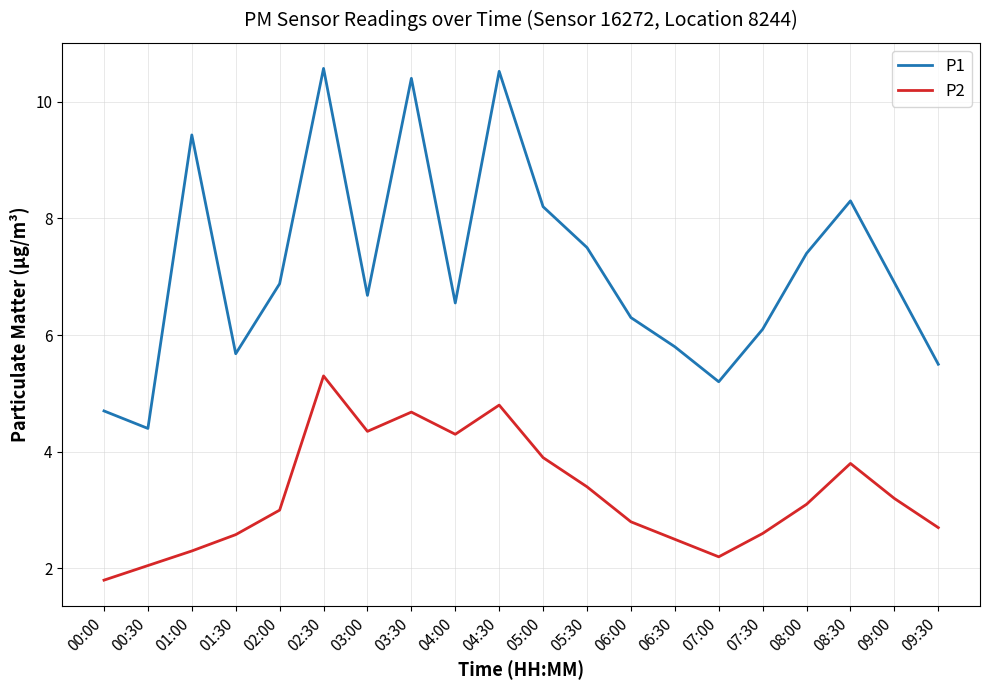

What is the approximate value of P1 at 06:00?

6.3